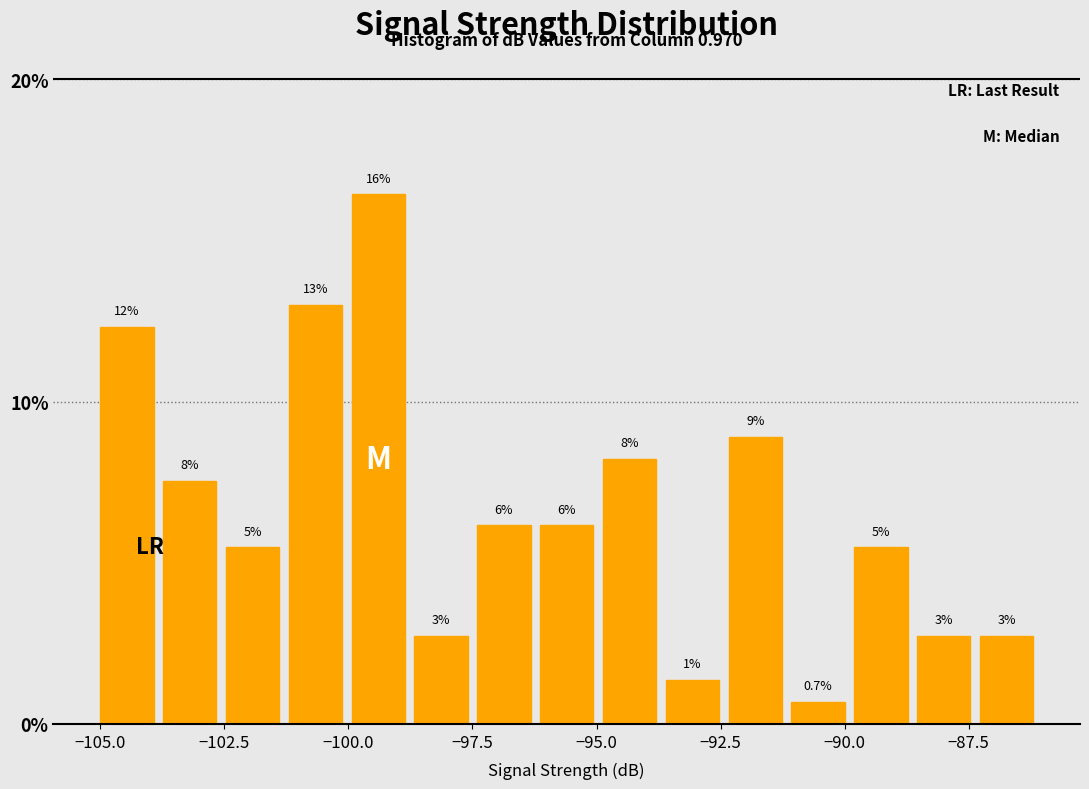

Around what value on the x-axis is the tallest bar? Give the approximate position of its centre, as read against the axis.

-99.5